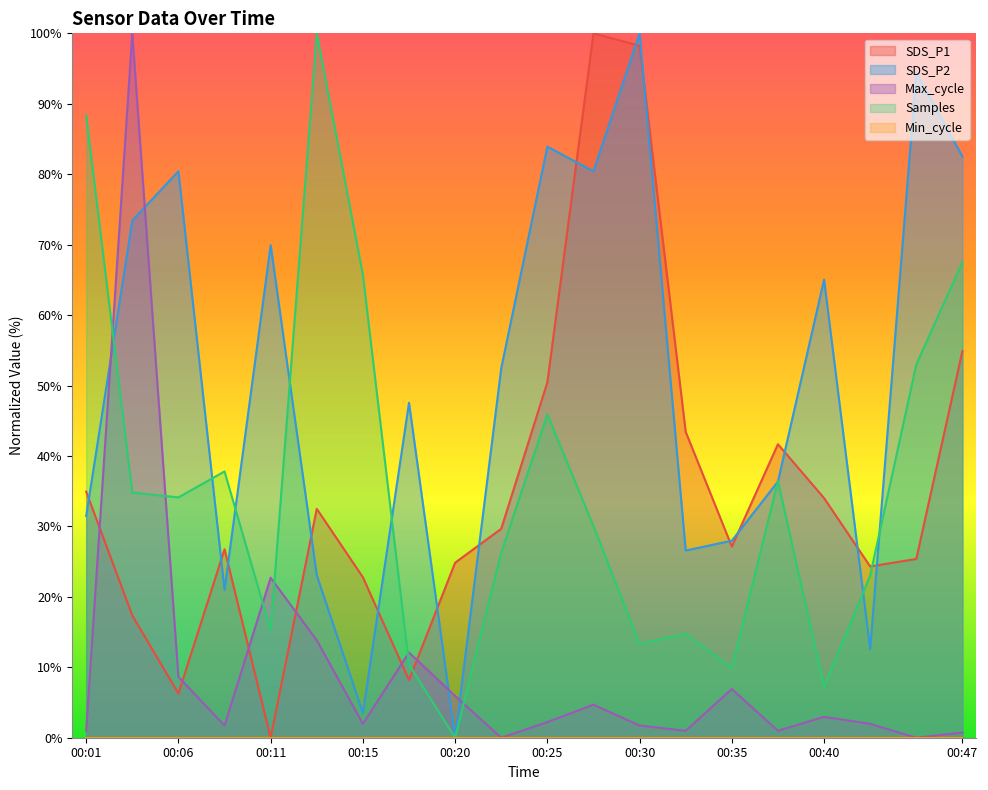

Does the chart have visible grid lines?

No